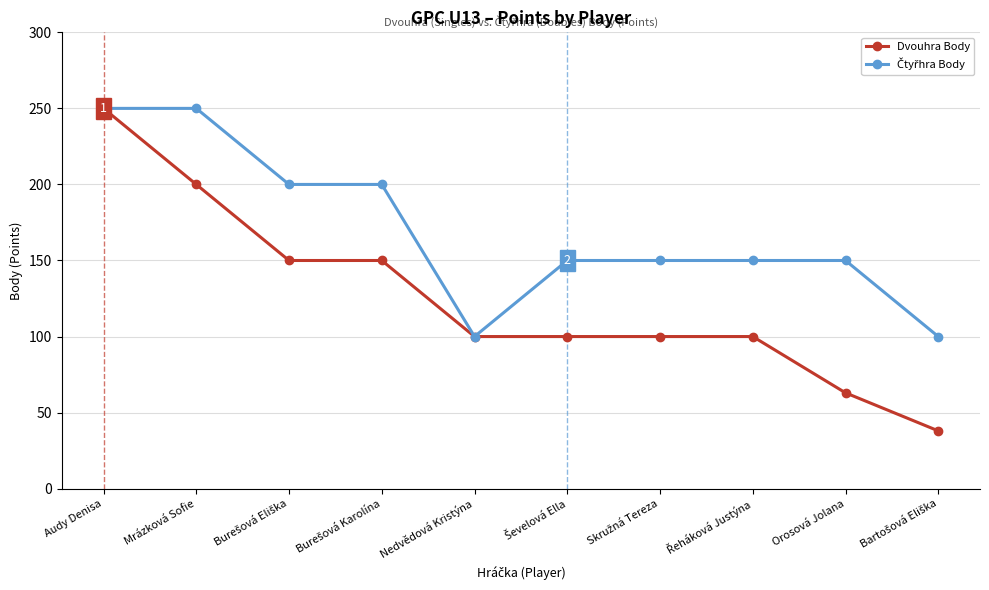

What is the greatest value displayed?

250